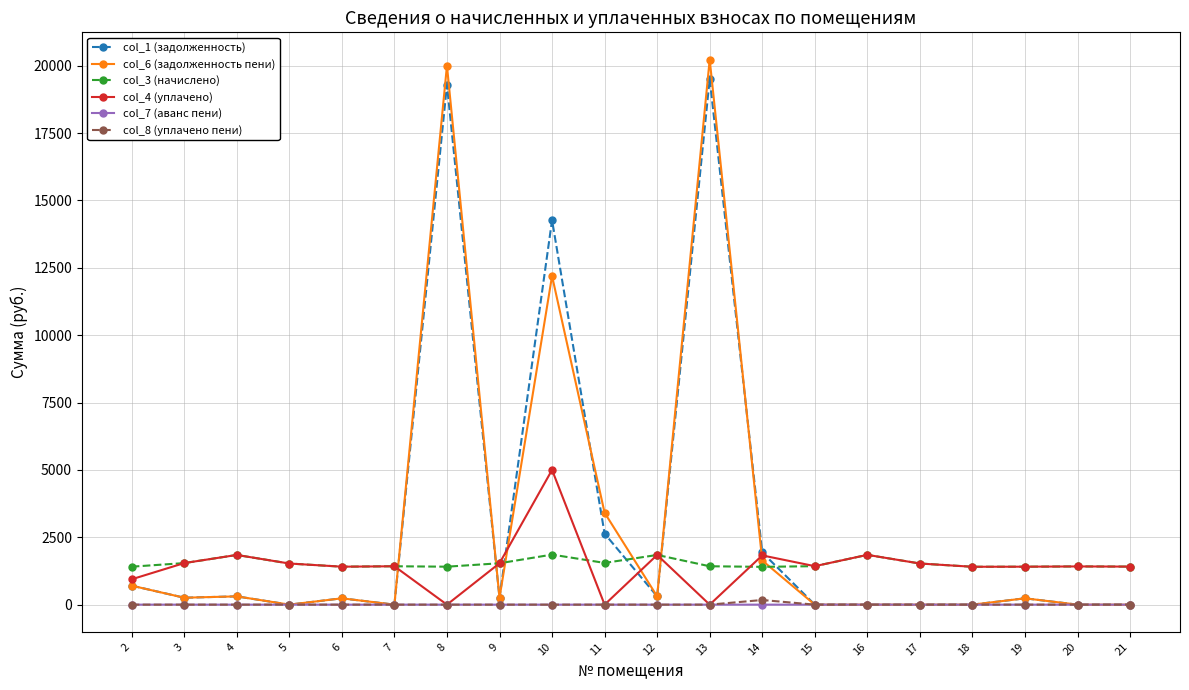

True or false: col_3 (начислено) and col_8 (уплачено пени) intersect in this chart.

False